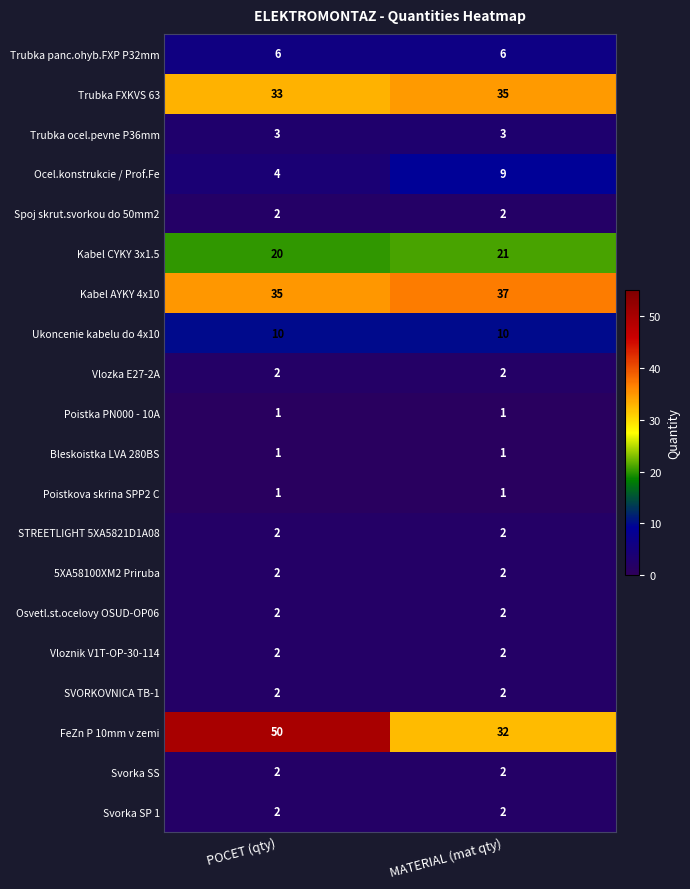

At which category is the sum across all series the highest?

POCET (qty)